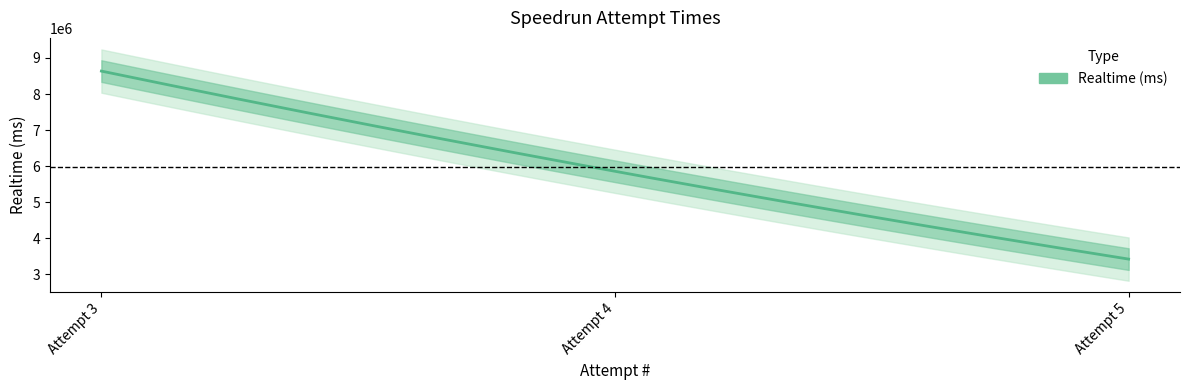

What is the sum of all values?

17914488